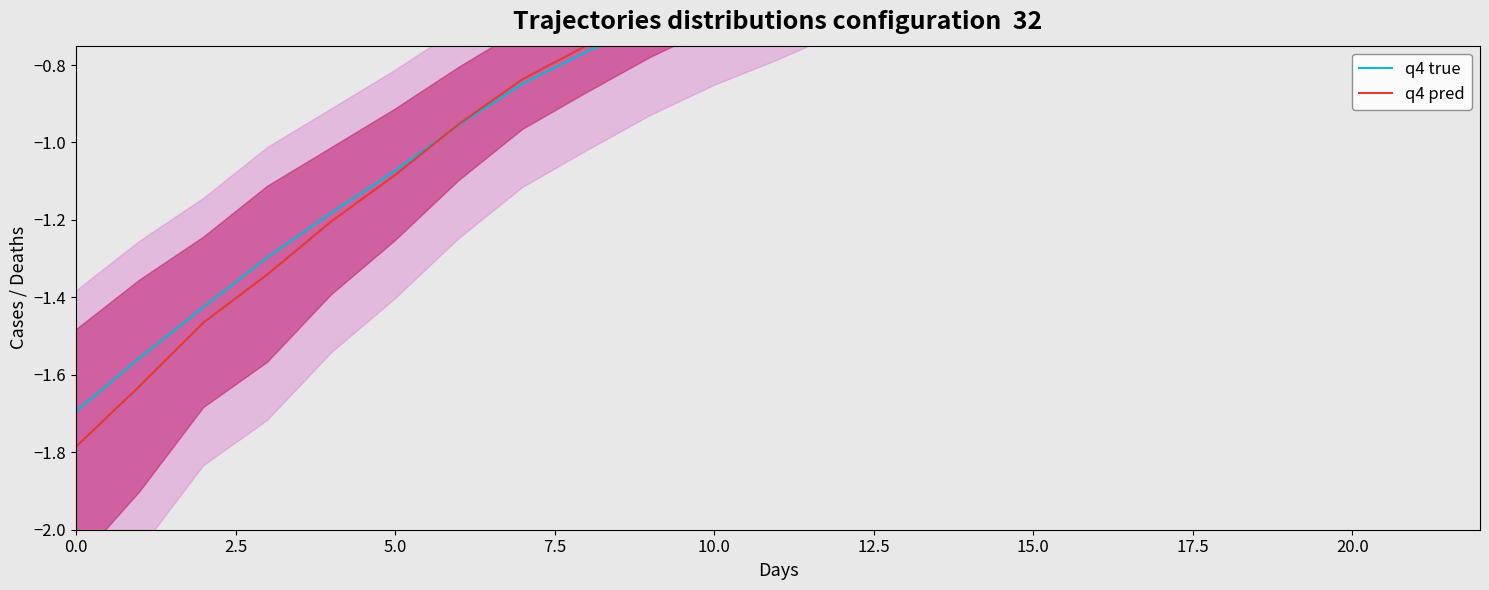

What position from the left is 0.0?

1